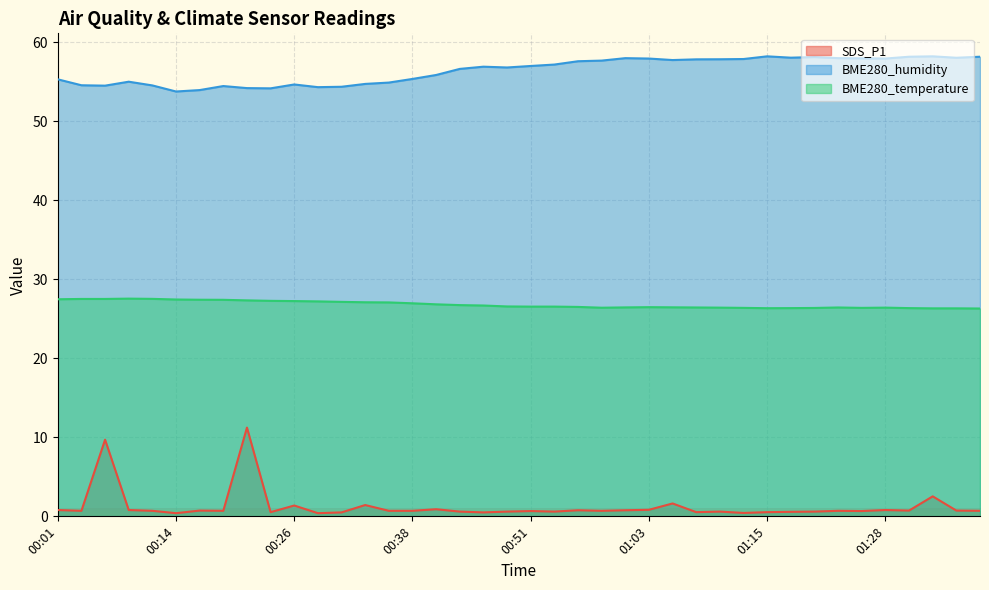

True or false: SDS_P1 and BME280_temperature cross at least once.

False